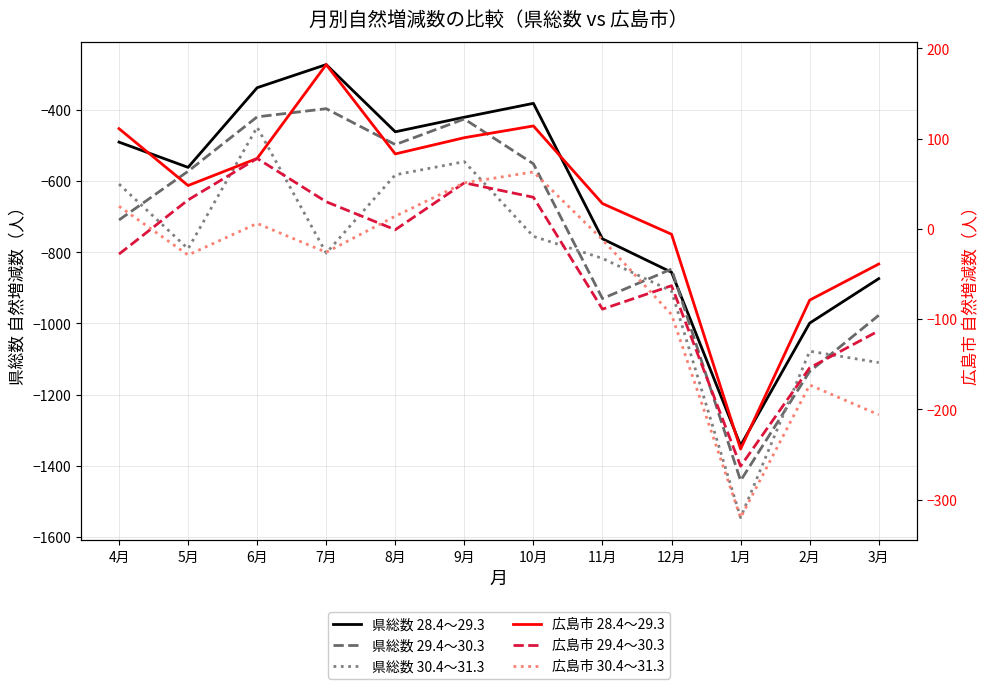

Which has a higher value, 12月 or 1月?

12月